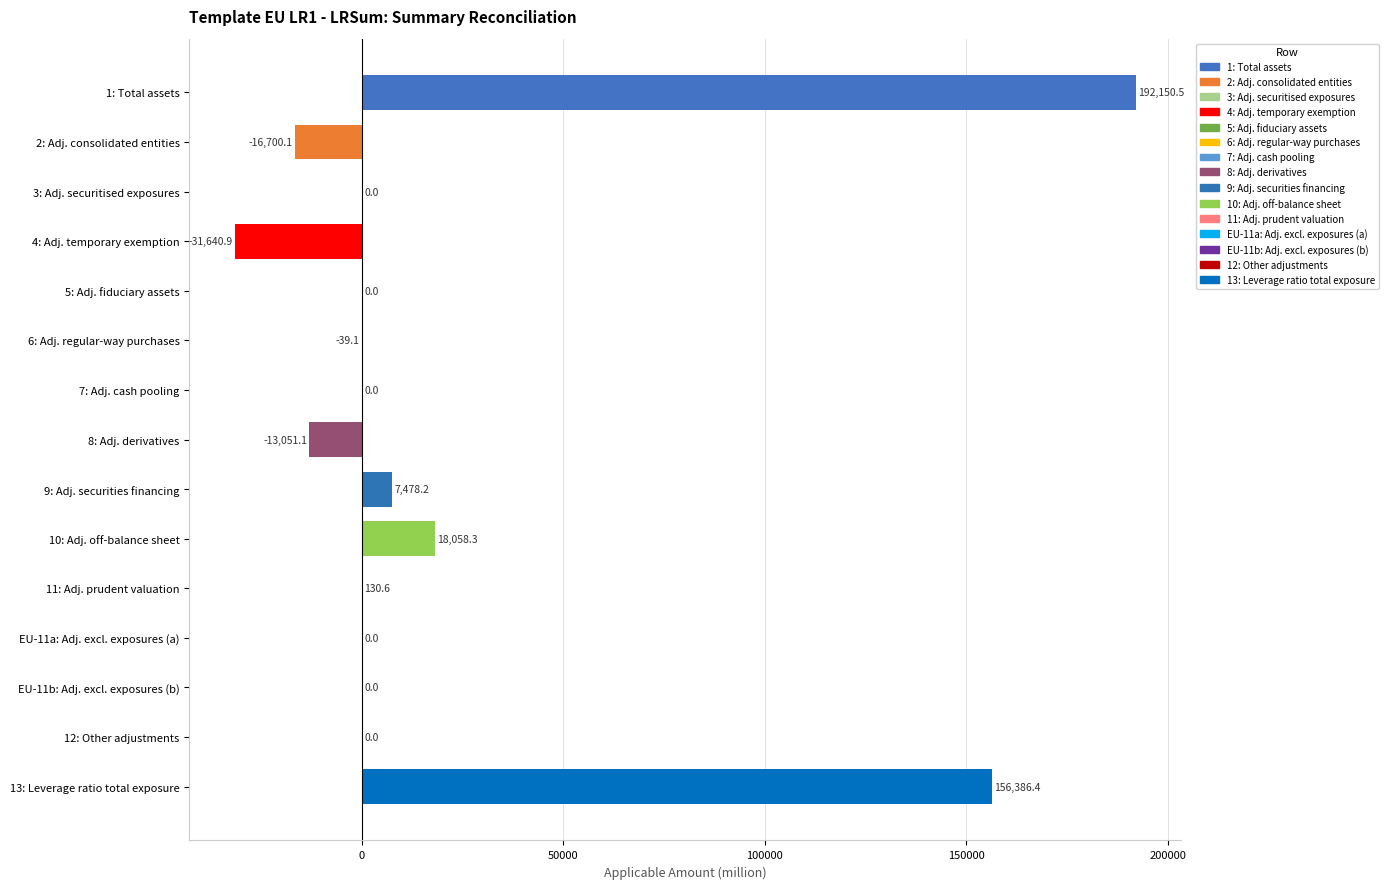

What is the change in value from 5: Adj. fiduciary assets to 10: Adj. off-balance sheet?

+18058.3